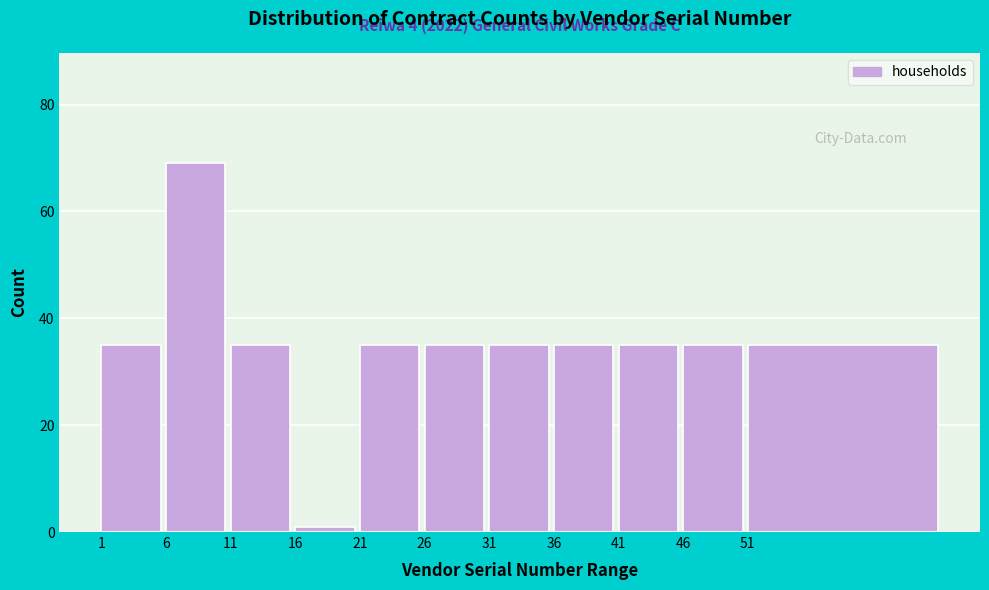

Reading left to right, transcribe all the data shown in this chart.

35	69	35	1	35	35	35	35	35	35	35